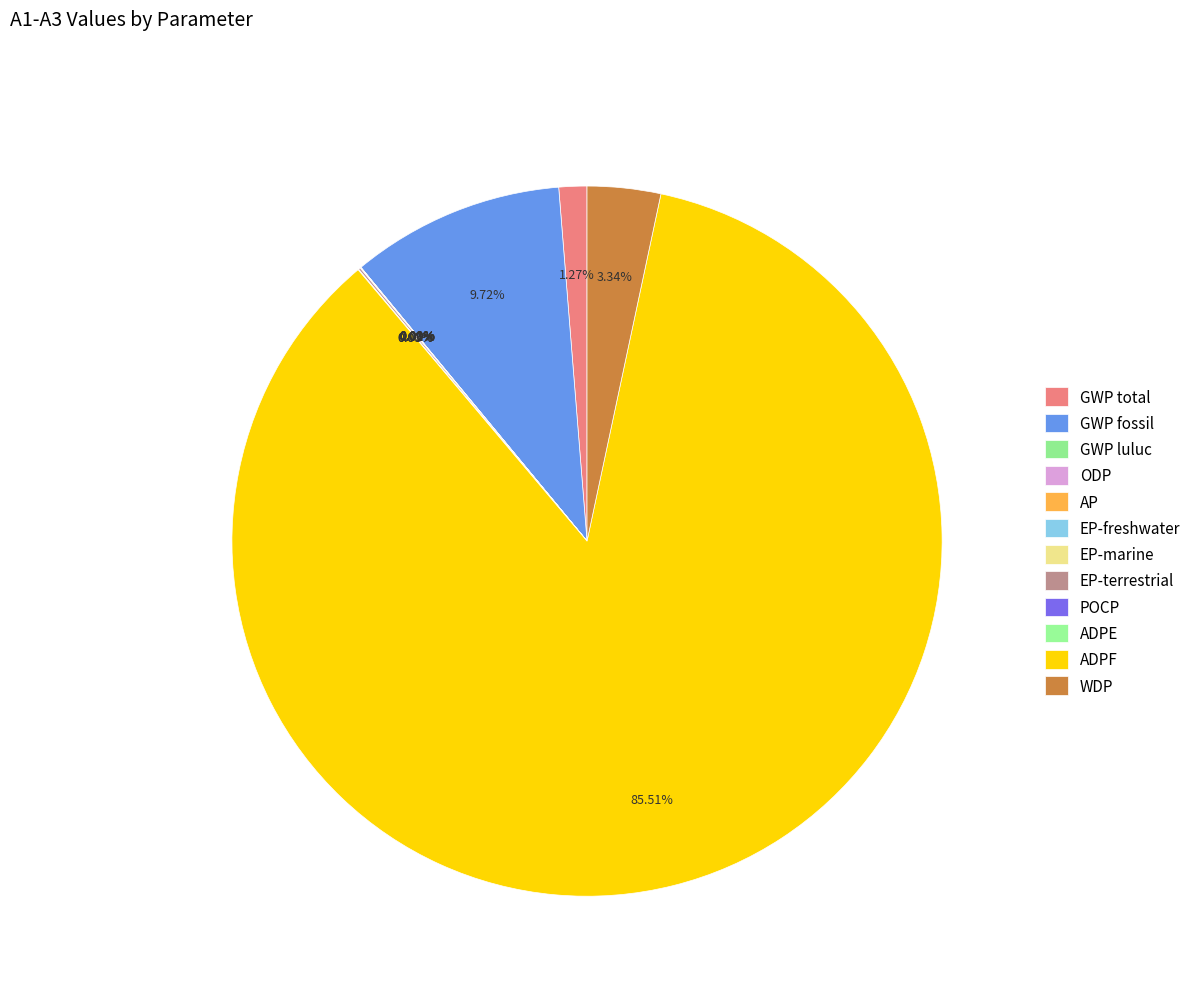

True or false: POCP accounts for 0% of the total.

True